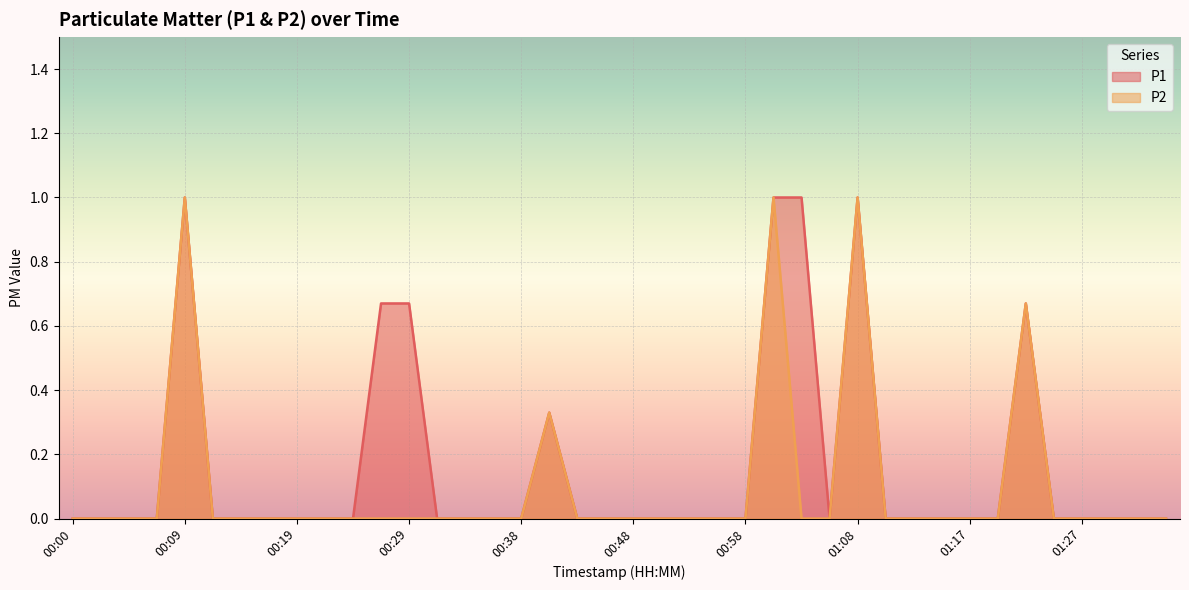

List the series in order of their overall mean, highest first.

P1, P2